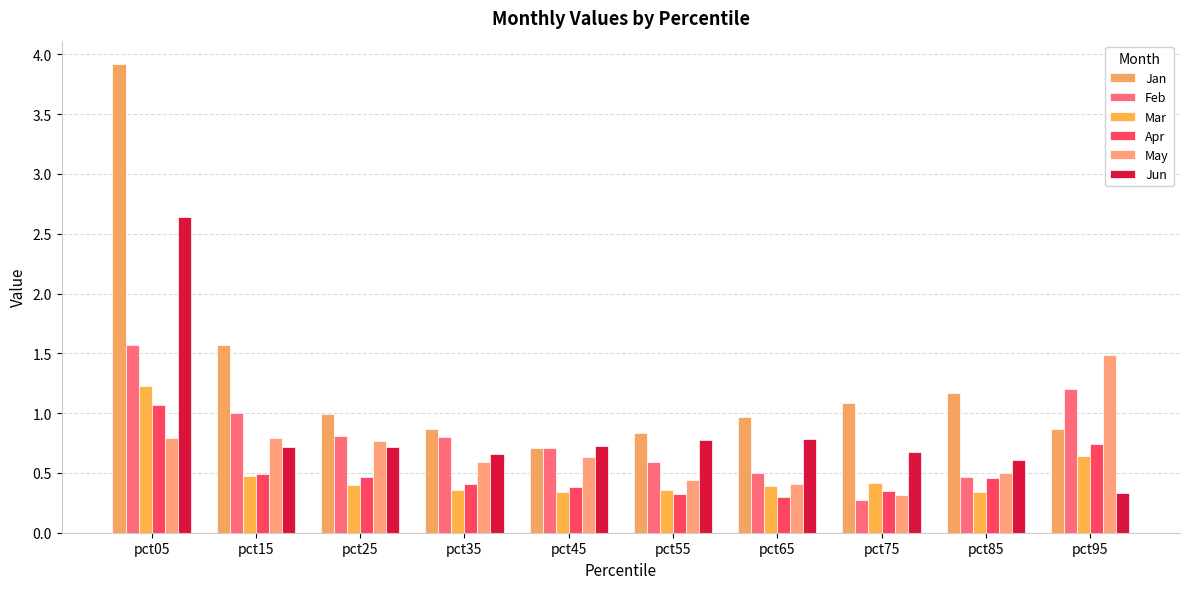

The value of Mar at pct65 is 0.3. True or false?

False